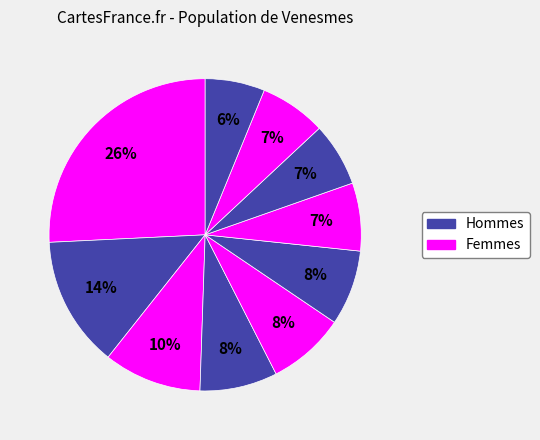

How many segments does this pie chart have?

10